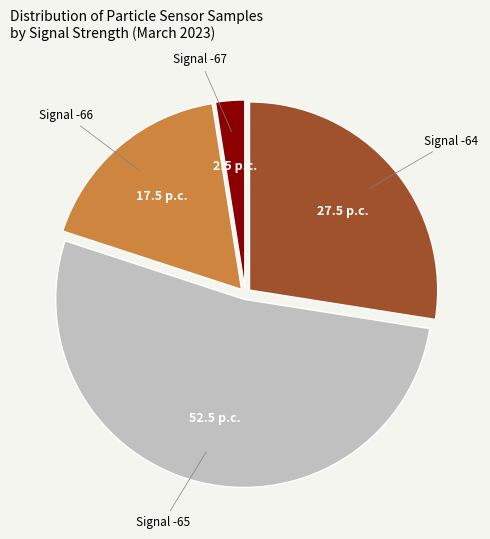

Is there any slice that represents more than half of the pie?

Yes